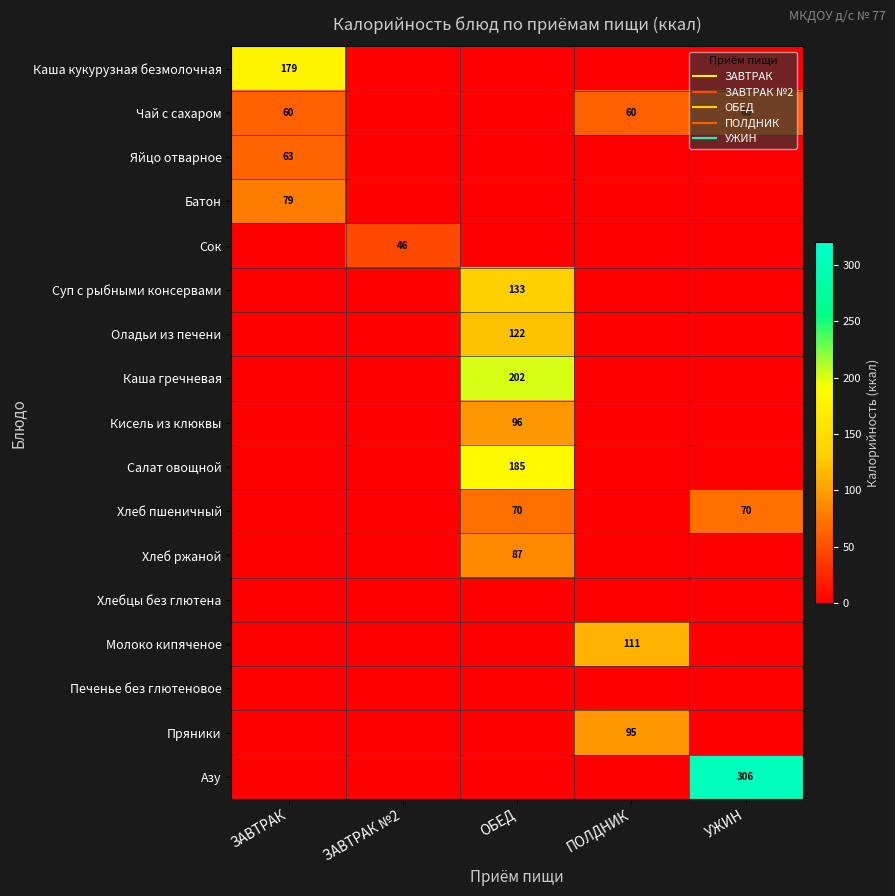

At which category does the chart reach its minimum across all series?

ЗАВТРАК №2